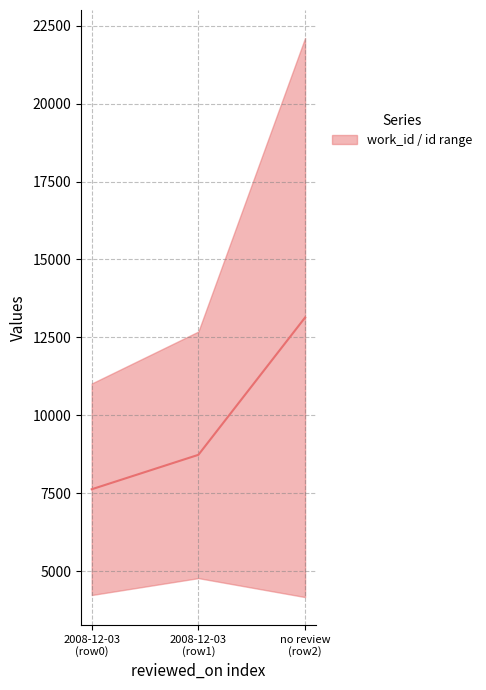

Which has a higher value, 2008-12-03
(row0) or no review
(row2)?

no review
(row2)